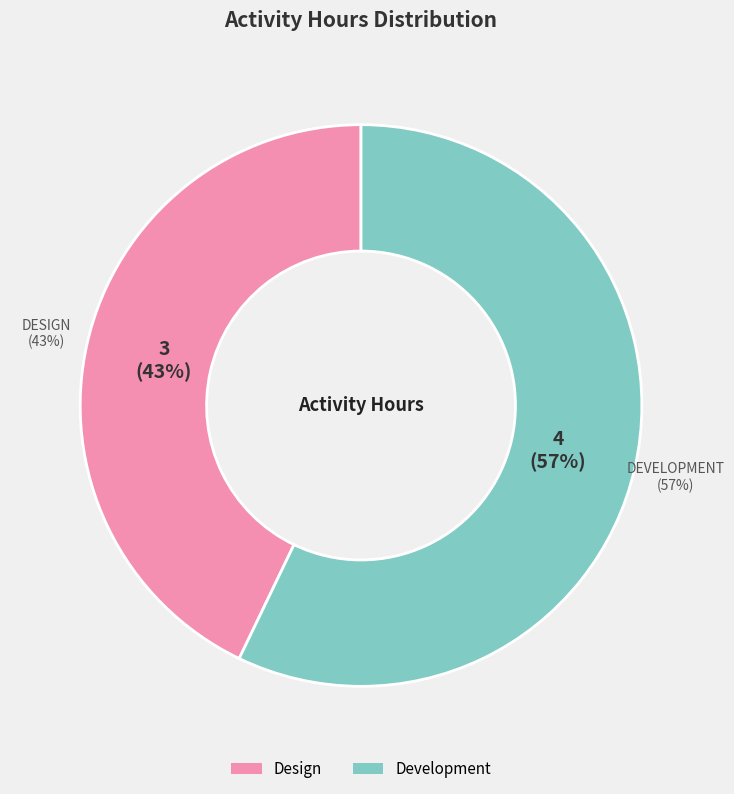

How many slices are in this pie chart?

2